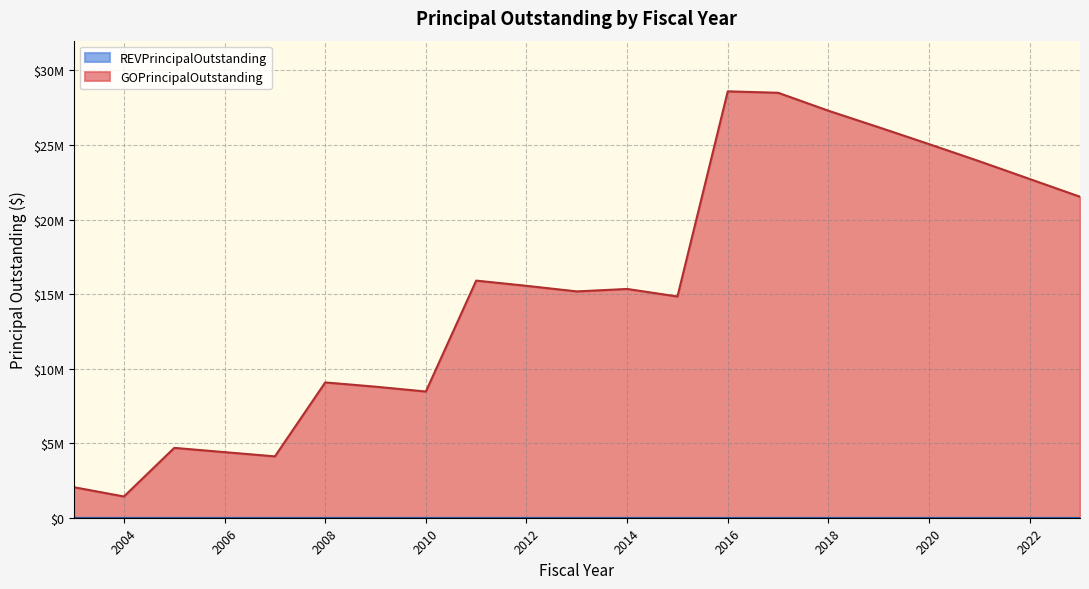

Rank the categories by value from lowest to highest.

2004, 2003, 2007, 2006, 2005, 2010, 2009, 2008, 2015, 2013, 2014, 2012, 2011, 2023, 2022, 2021, 2020, 2019, 2018, 2017, 2016